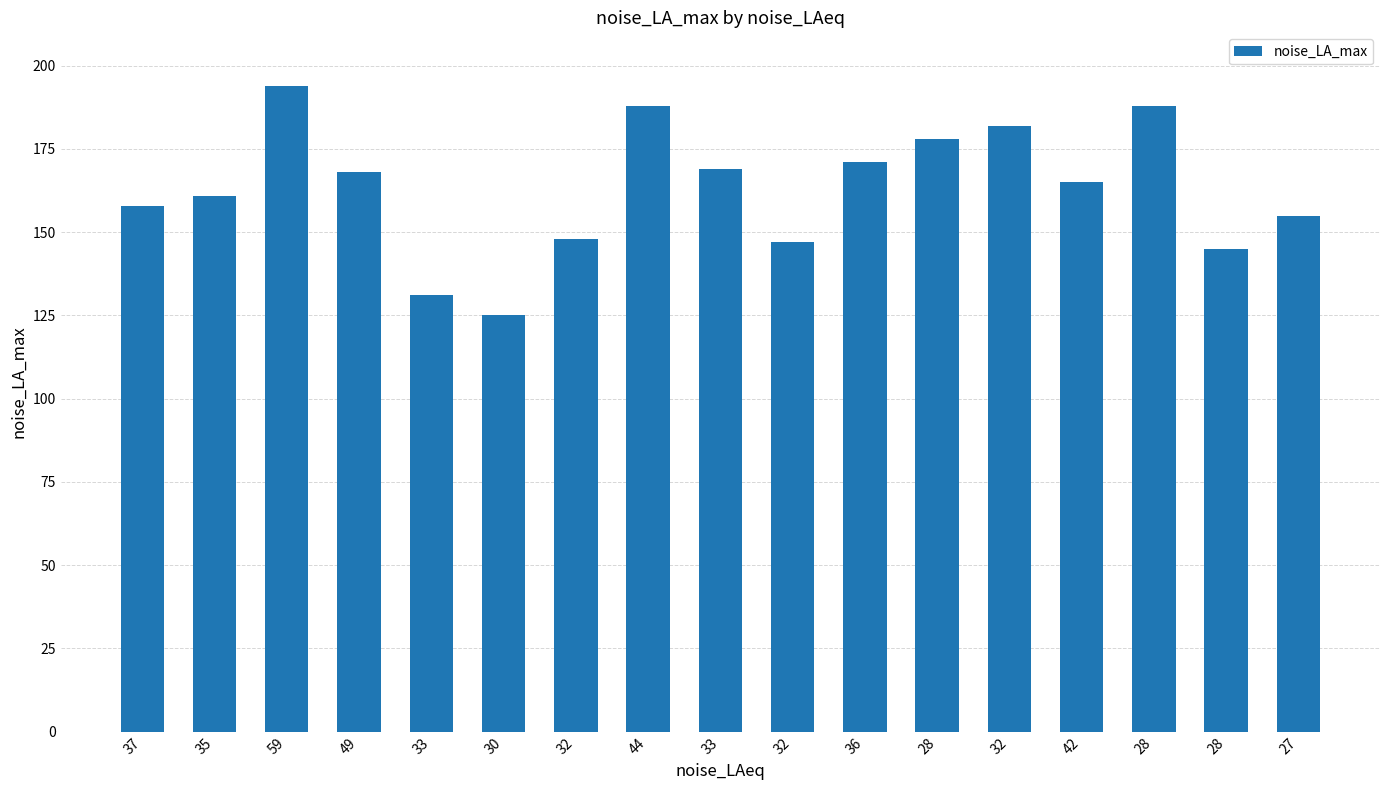

What is the value of the 3rd bar from the left?

194